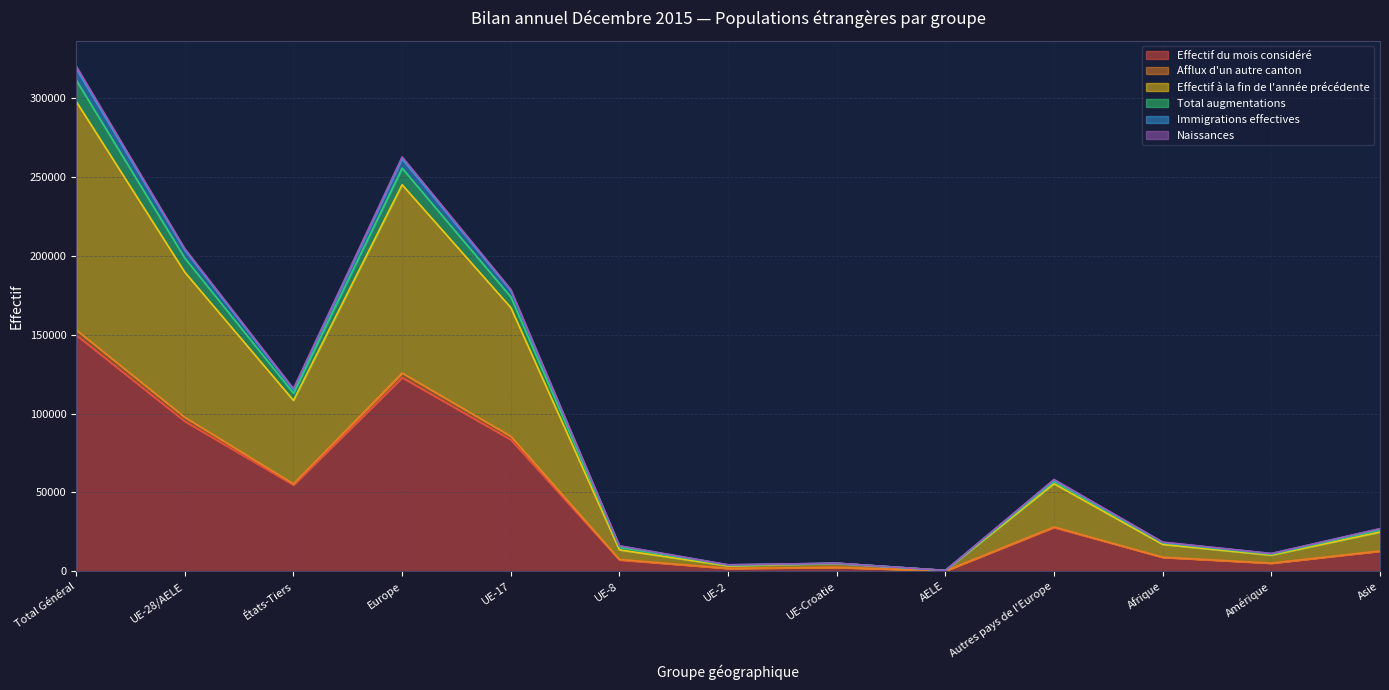

Does the chart display data point markers on the line(s)?

No